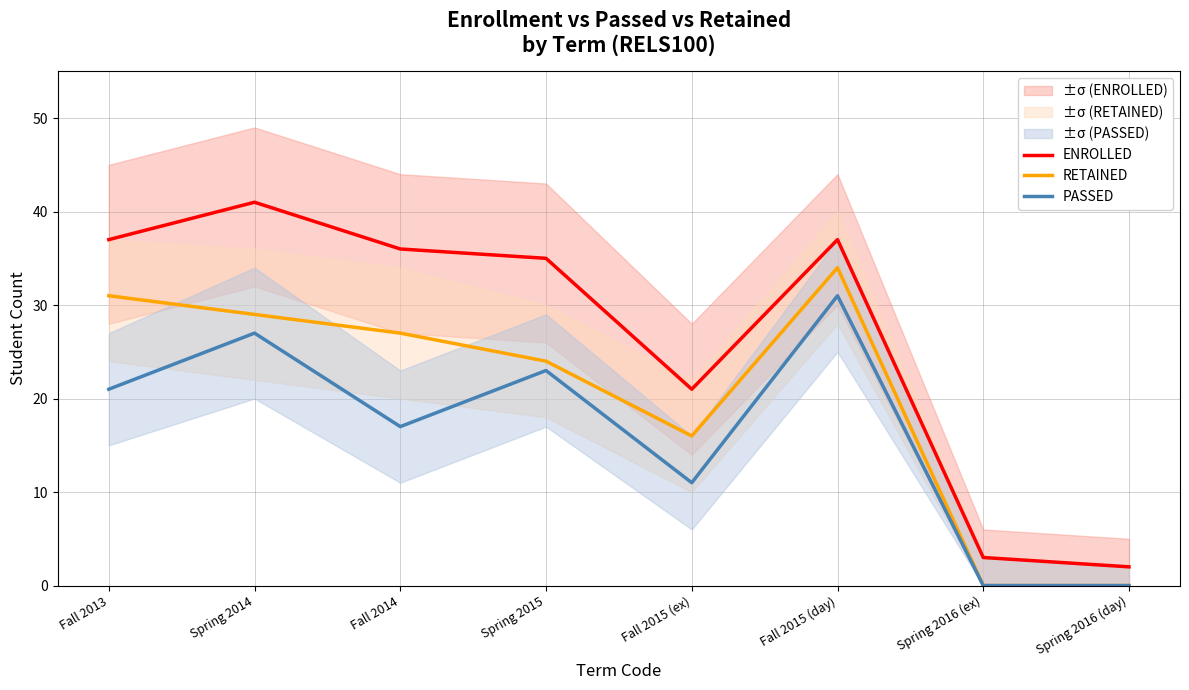

What are all the series names shown in the legend?

ENROLLED, RETAINED, PASSED